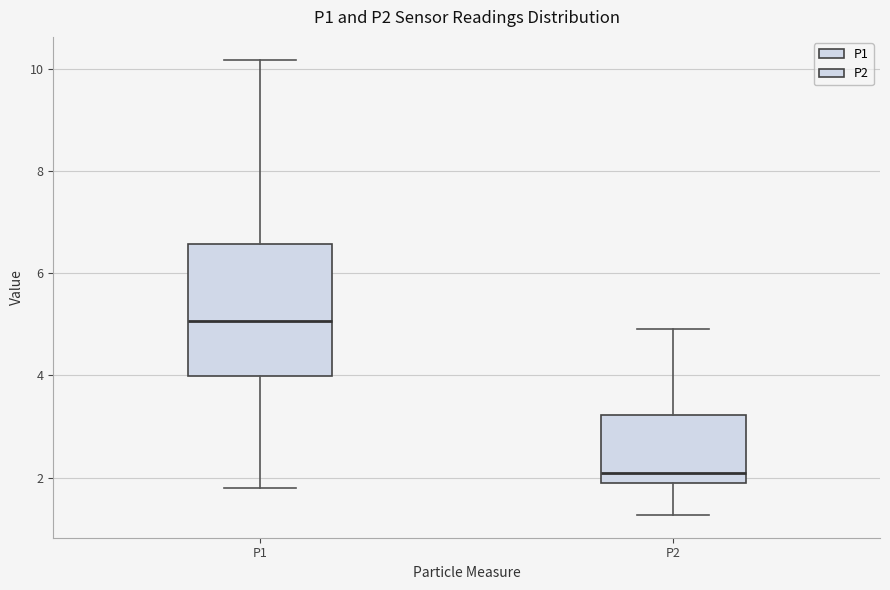

Reading left to right, transcribe this box plot: for each box, give where its median line is, the range the box spans, and where its two whiskers end, as read against the y-axis. The values are not printed on the chart, so give them approximately, as read against the axis.

P1: median 5.0, box 4.0 to 6.6, whiskers 1.8 to 10.2
P2: median 2.2, box 2.0 to 3.2, whiskers 1.2 to 5.0